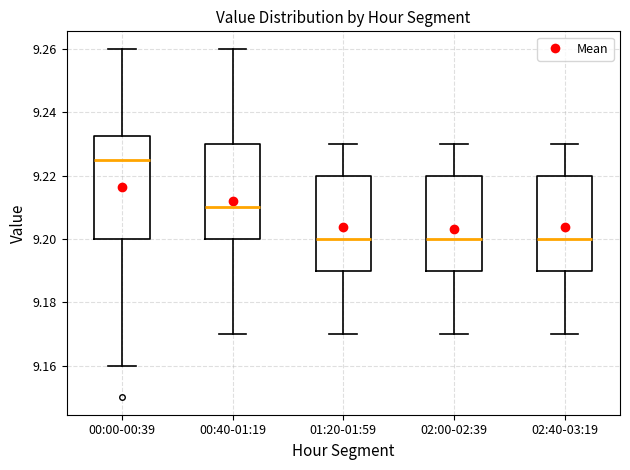

Reading left to right, transcribe this box plot: for each box, give where its median line is, the range the box spans, and where its two whiskers end, as read against the y-axis. The values are not printed on the chart, so give them approximately, as read against the axis.

00:00-00:39: median 9.226, box 9.200 to 9.232, whiskers 9.160 to 9.260
00:40-01:19: median 9.210, box 9.200 to 9.230, whiskers 9.170 to 9.260
01:20-01:59: median 9.200, box 9.190 to 9.220, whiskers 9.170 to 9.230
02:00-02:39: median 9.200, box 9.190 to 9.220, whiskers 9.170 to 9.230
02:40-03:19: median 9.200, box 9.190 to 9.220, whiskers 9.170 to 9.230